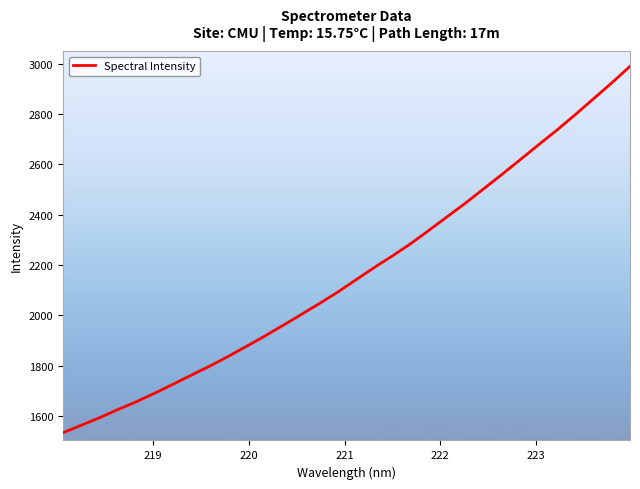

What is the smallest value displayed?

1533.3